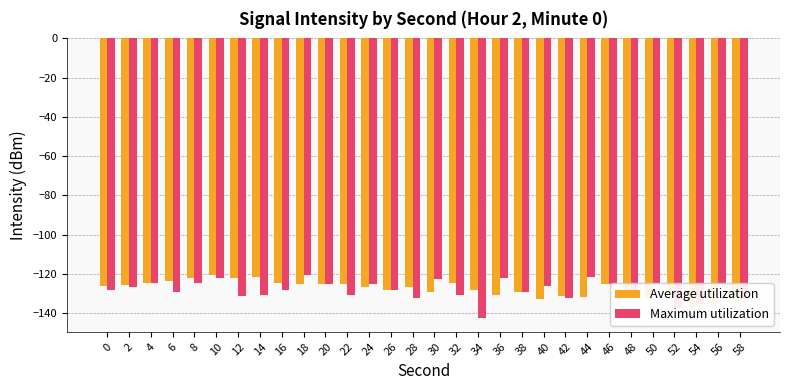

What is the value of the Average utilization bar at the 12th from the left?

-125.1